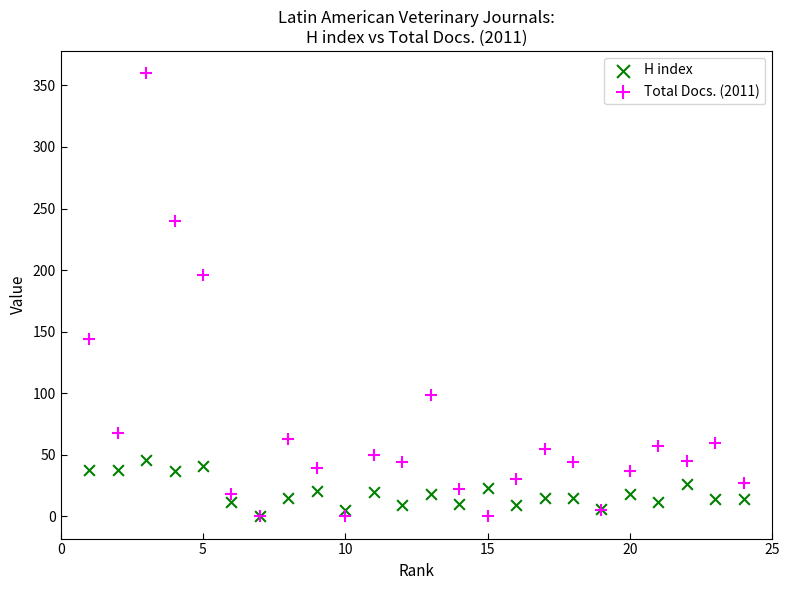

Which series has the widest spread of Y values?

Total Docs. (2011)